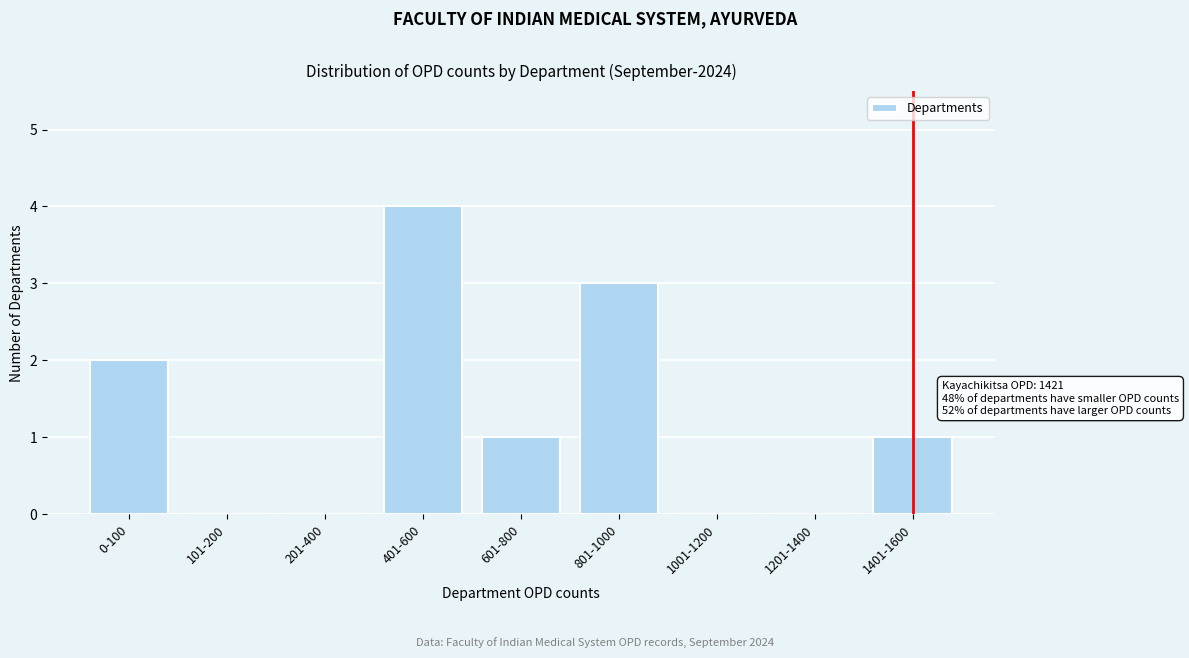

Reading left to right, extract all data points from this chart.

0-100=2	101-200=0	201-400=0	401-600=4	601-800=1	801-1000=3	1001-1200=0	1201-1400=0	1401-1600=1